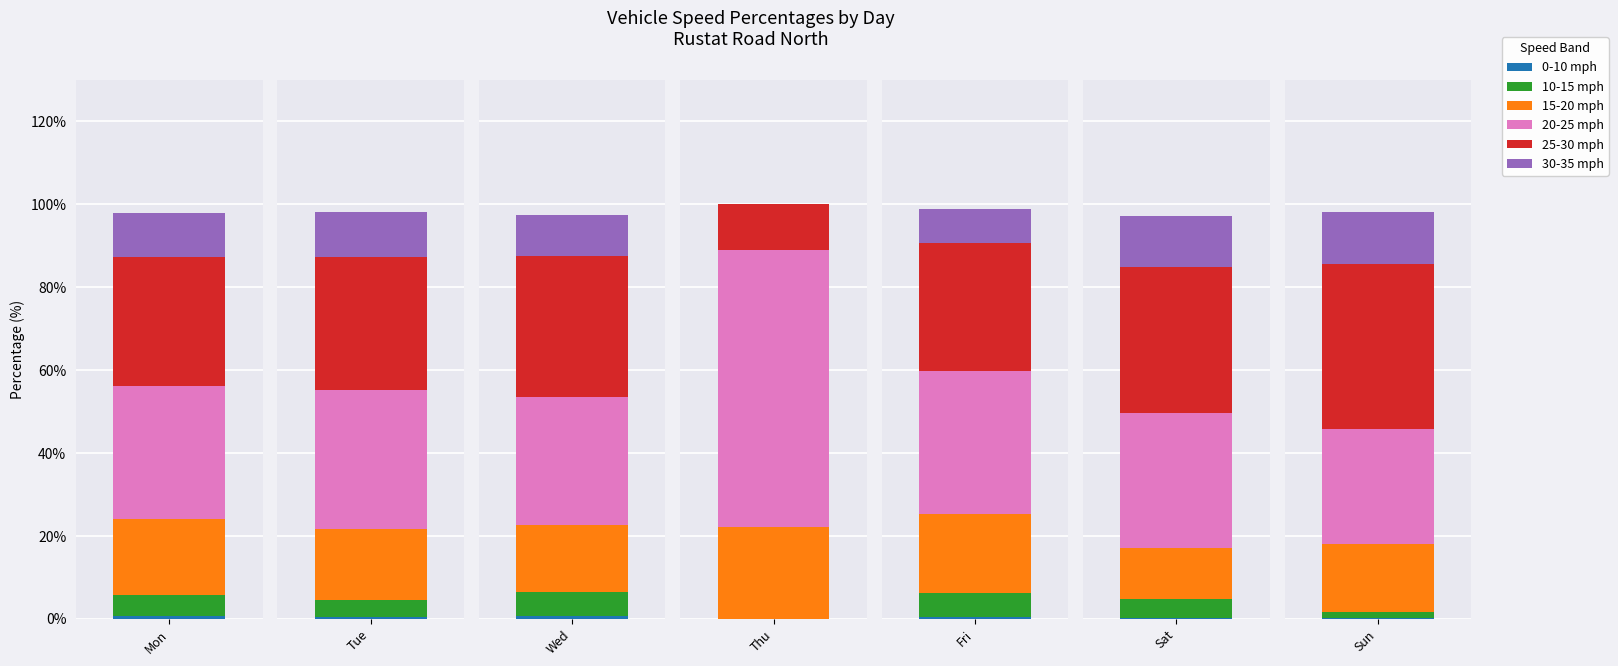

Reading right to left, what are all the values shown in this chart?

0-10 mph: Sun=0.3	Sat=0.3	Fri=0.5	Thu=0.0	Wed=0.6	Tue=0.5	Mon=0.6
10-15 mph: Sun=1.3	Sat=4.5	Fri=5.7	Thu=0.0	Wed=5.9	Tue=4.1	Mon=5.2
15-20 mph: Sun=16.4	Sat=12.4	Fri=19.2	Thu=22.2	Wed=16.2	Tue=17.0	Mon=18.3
20-25 mph: Sun=27.7	Sat=32.4	Fri=34.3	Thu=66.7	Wed=30.9	Tue=33.6	Mon=32.1
25-30 mph: Sun=39.8	Sat=35.3	Fri=31.0	Thu=11.1	Wed=33.9	Tue=32.2	Mon=31.1
30-35 mph: Sun=12.6	Sat=12.2	Fri=8.2	Thu=0.0	Wed=9.9	Tue=10.8	Mon=10.5